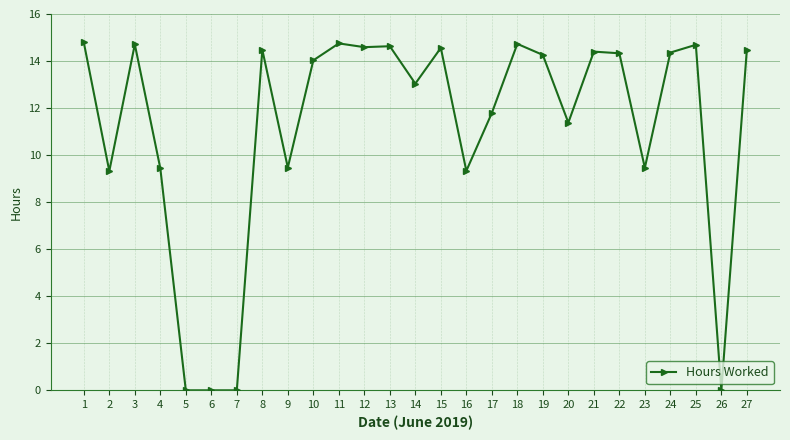

What is the sum of the values at 10 and 16?

23.4